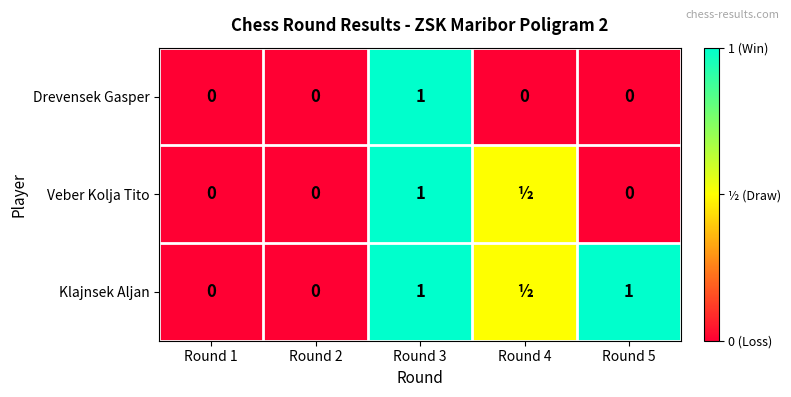

Is the value of Klajnsek Aljan at Round 5 greater than the value of Veber Kolja Tito at Round 2?

Yes